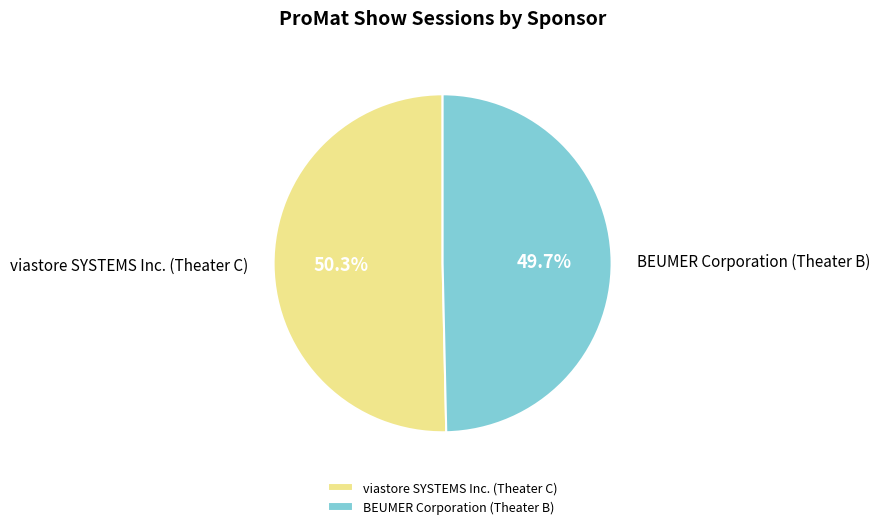

Is it true that BEUMER Corporation (Theater B) is 55% of the pie?

False